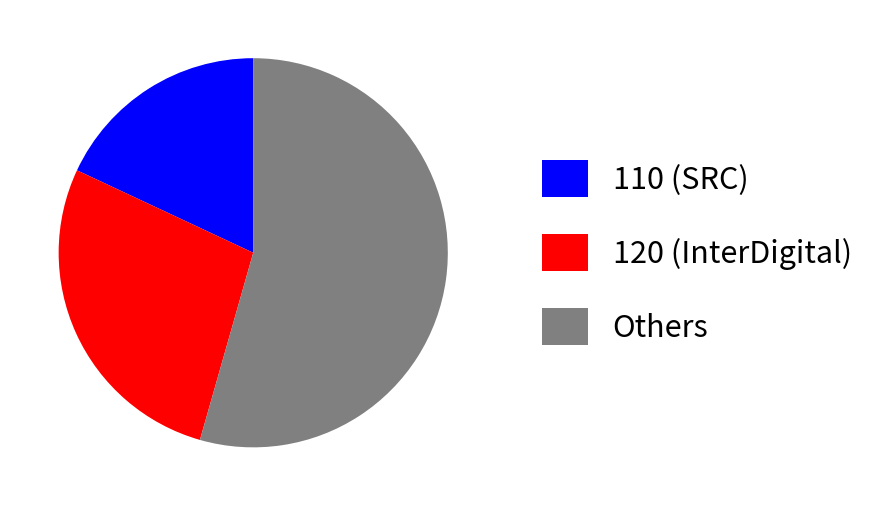

How many slices are in this pie chart?

3